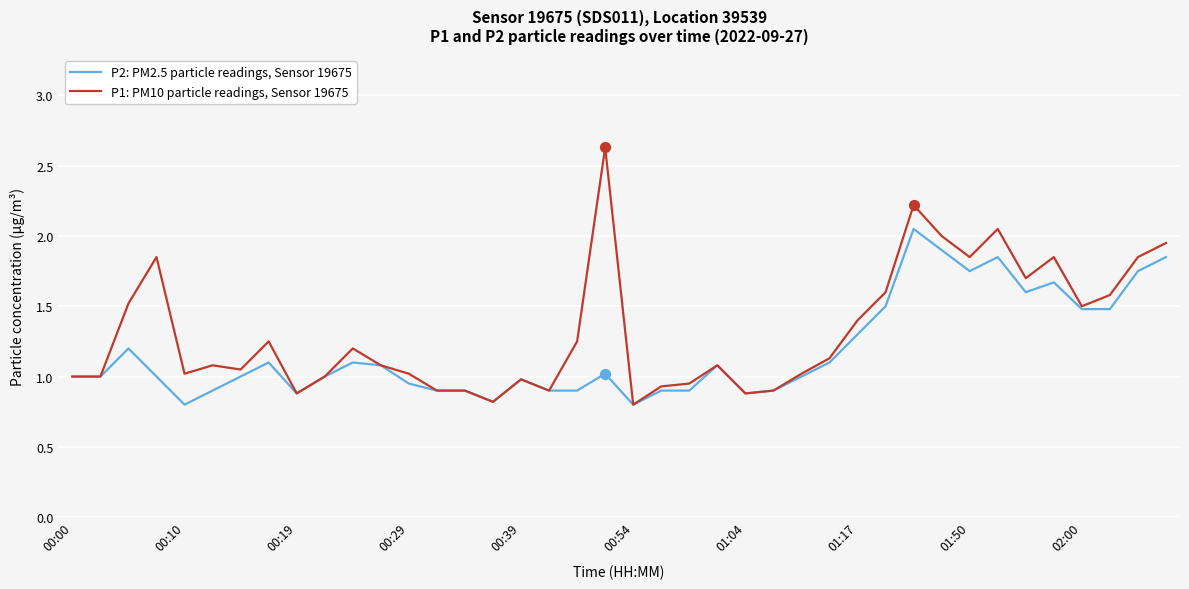

What is the smallest value displayed?

0.8